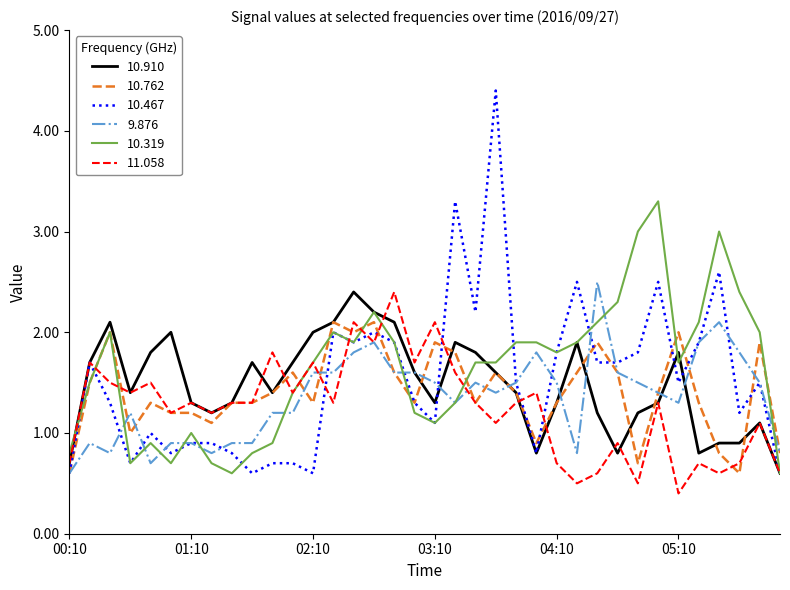

Which series has the widest spread of values?

10.467